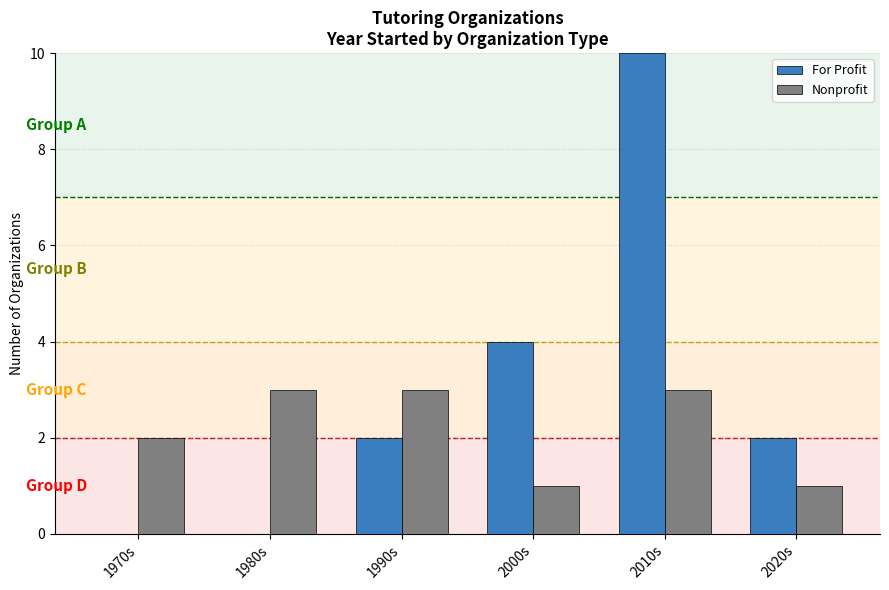

Reading right to left, list all the values displayed in this chart.

For Profit: 2020s=2	2010s=10	2000s=4	1990s=2	1980s=0	1970s=0
Nonprofit: 2020s=1	2010s=3	2000s=1	1990s=3	1980s=3	1970s=2